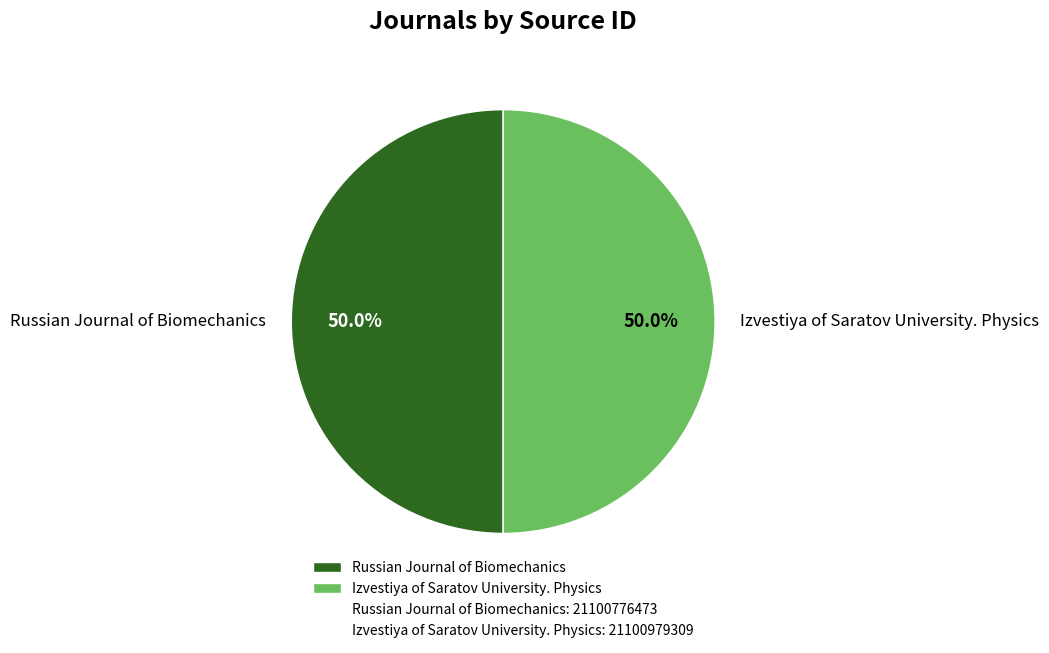

What is the ratio of the value at Russian Journal of Biomechanics to the value at Izvestiya of Saratov University. Physics?

1.0